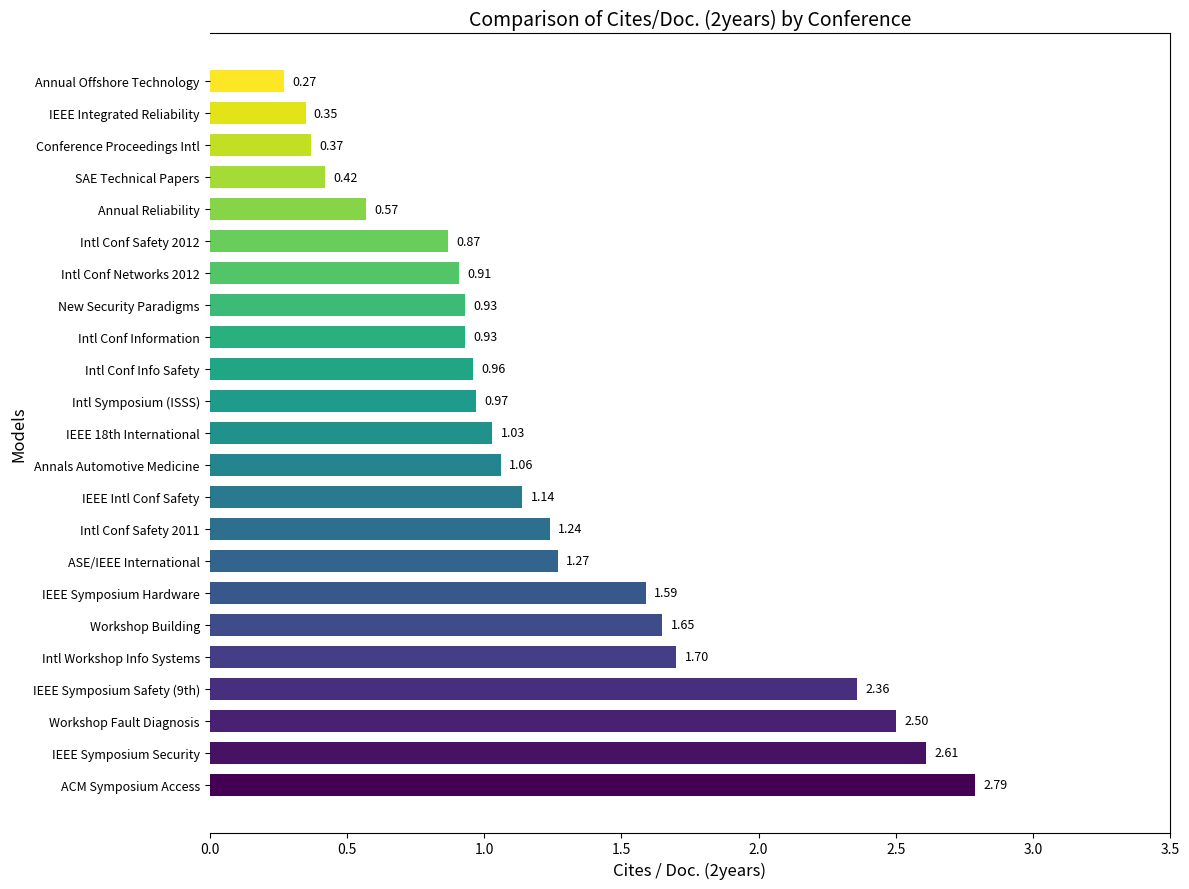

Which label corresponds to the largest value in the chart?

ACM Symposium Access